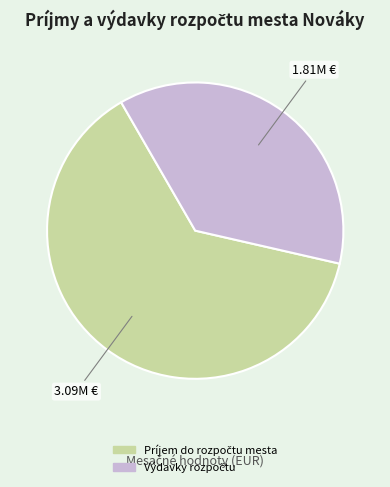

Is there a majority slice in this chart?

Yes